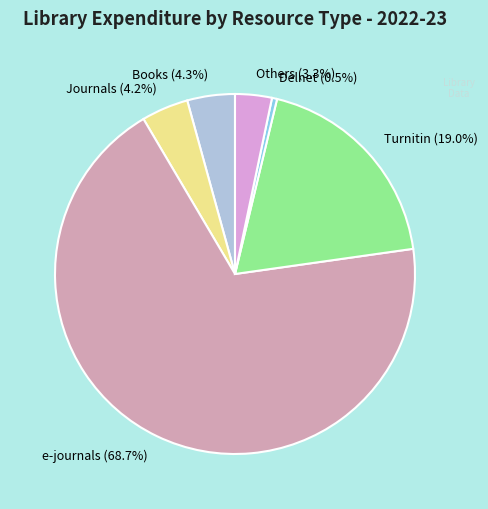

What is the total percentage of Delnet and Turnitin?

19.5%